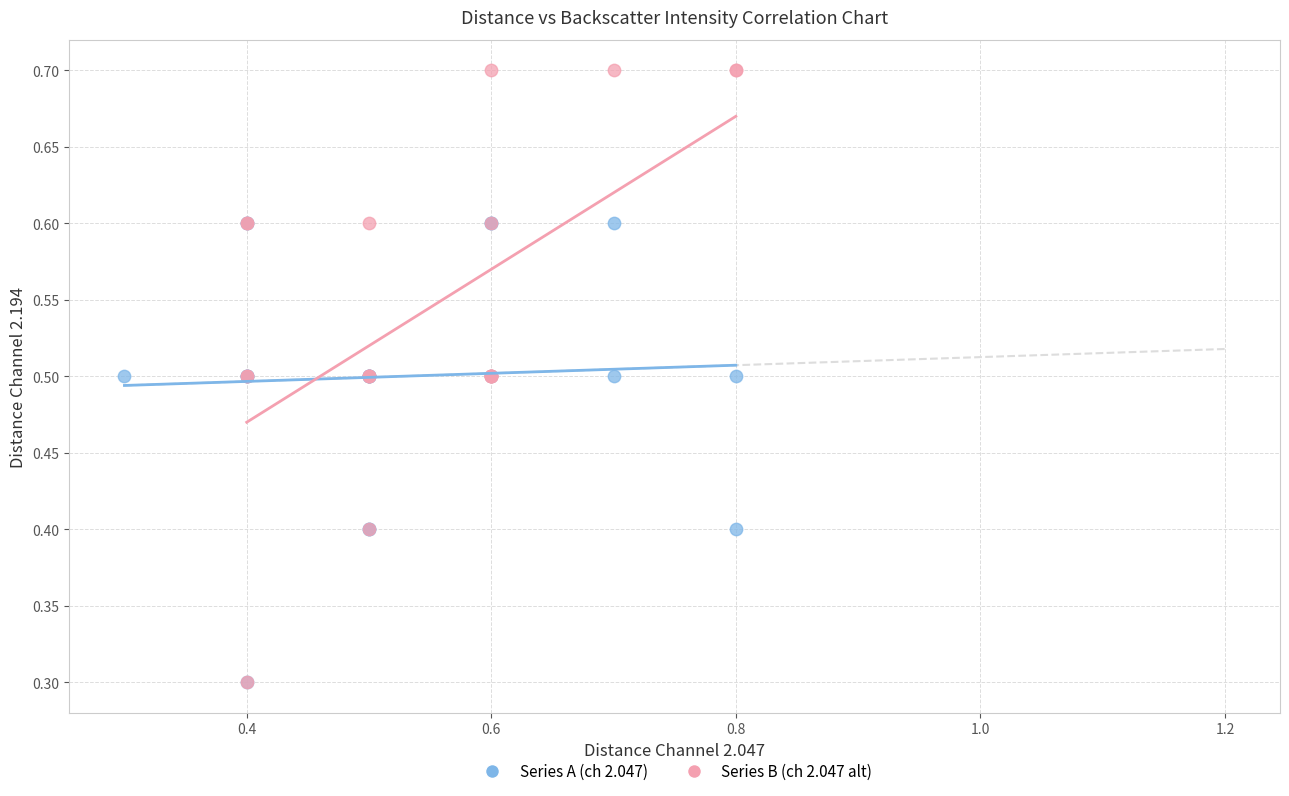

Which series reaches the maximum Y coordinate?

Series B (ch 2.047 alt)